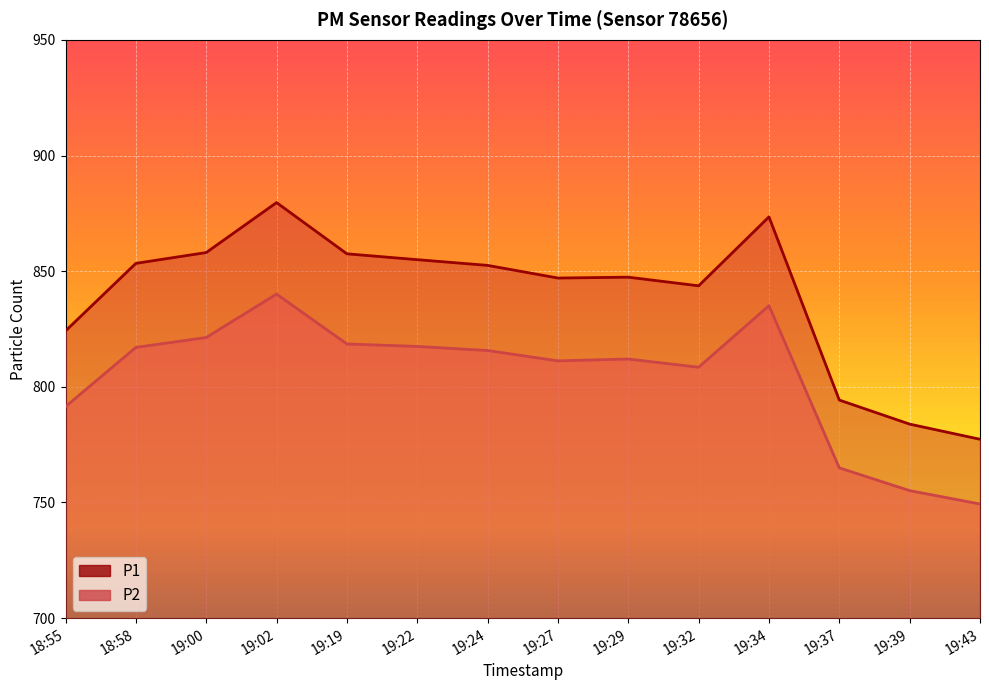

Is the value of P1 line at 19:19 greater than the value of P2 line at 19:00?

Yes